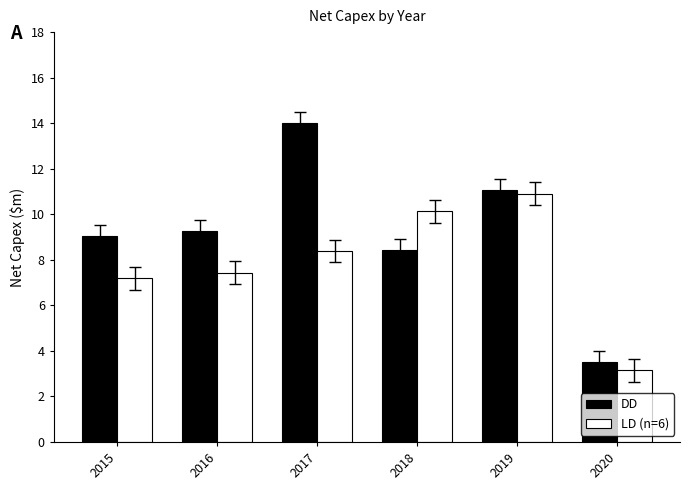

How many bars are there in each group?

2